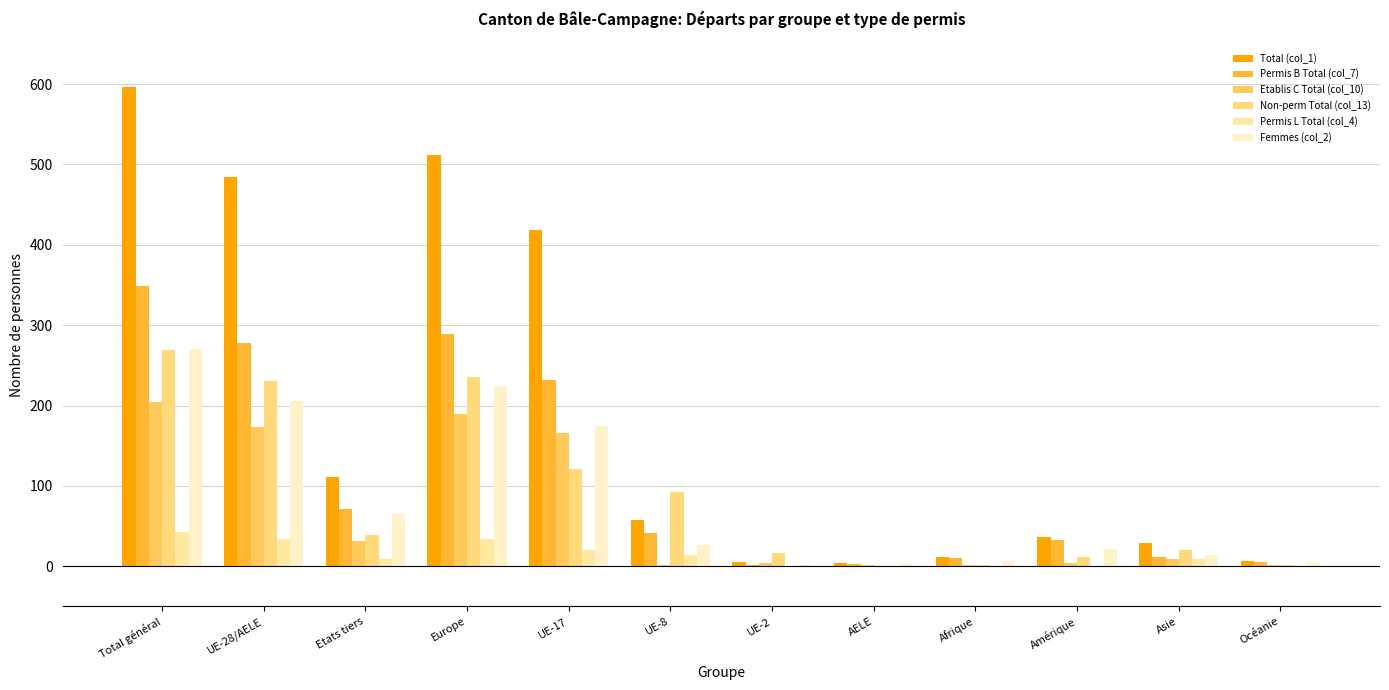

At how many categories does at least one series exceed 137?

4